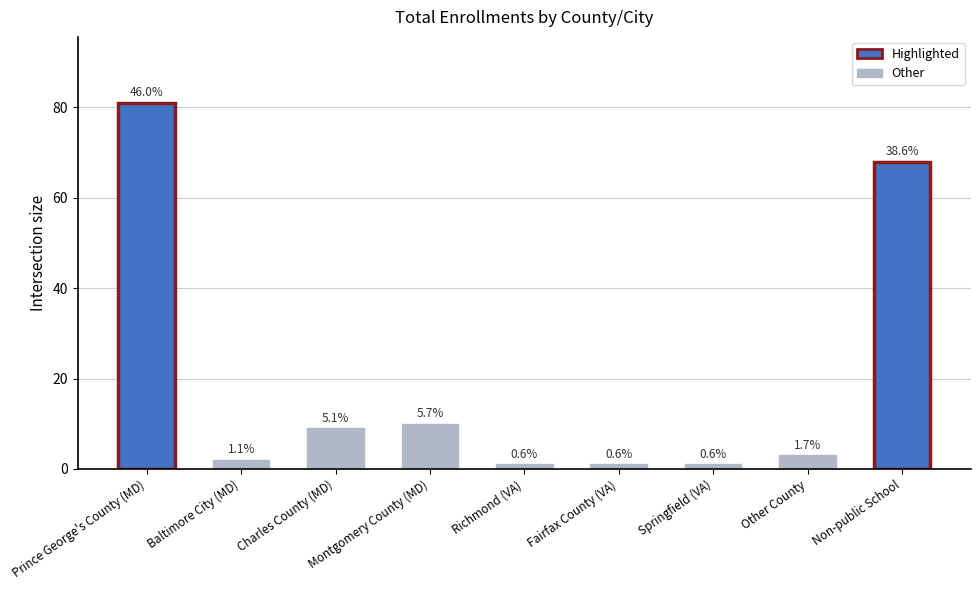

Are the bars horizontal?

No